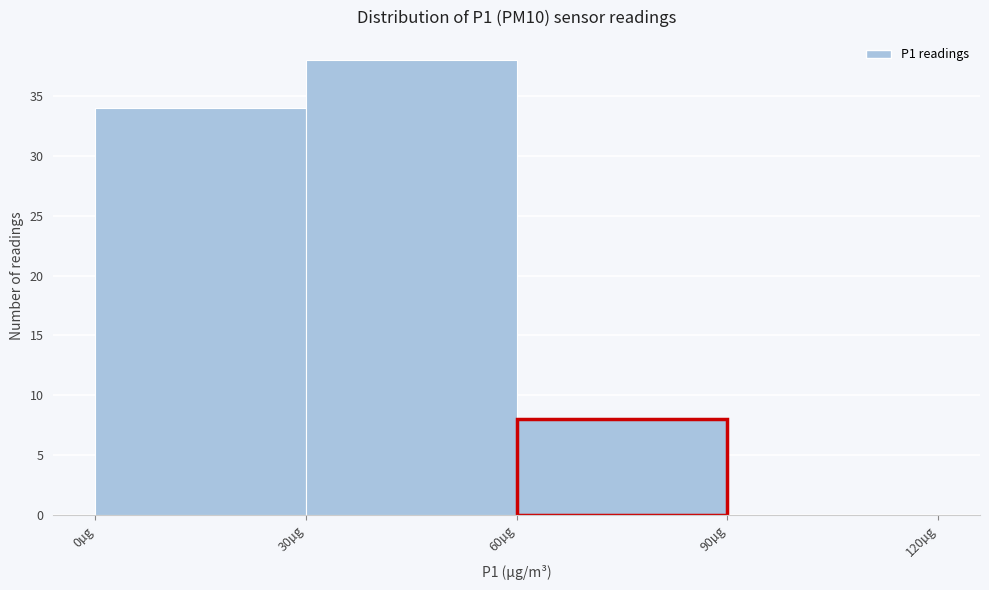

Reading left to right, transcribe this chart: for each bar, give the range it covers on the x-axis and its height. The values are not printed on the chart, so give them approximately, as read against the axis.

0 to 30: 34
30 to 60: 38
60 to 90: 8
90 to 120: 0